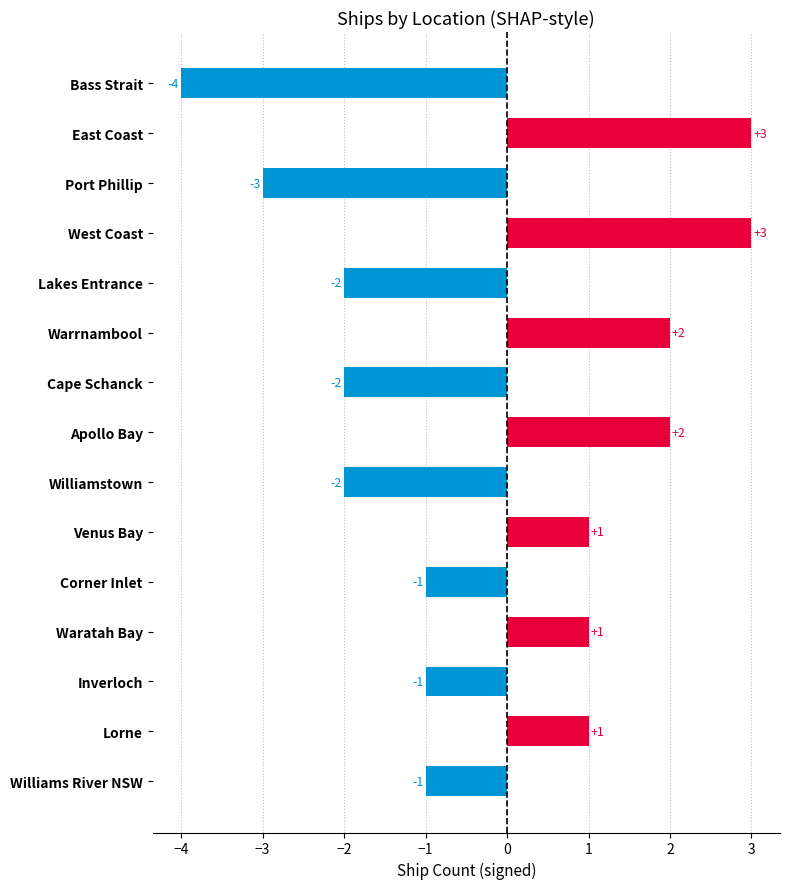

How many data points are less than -1?

5